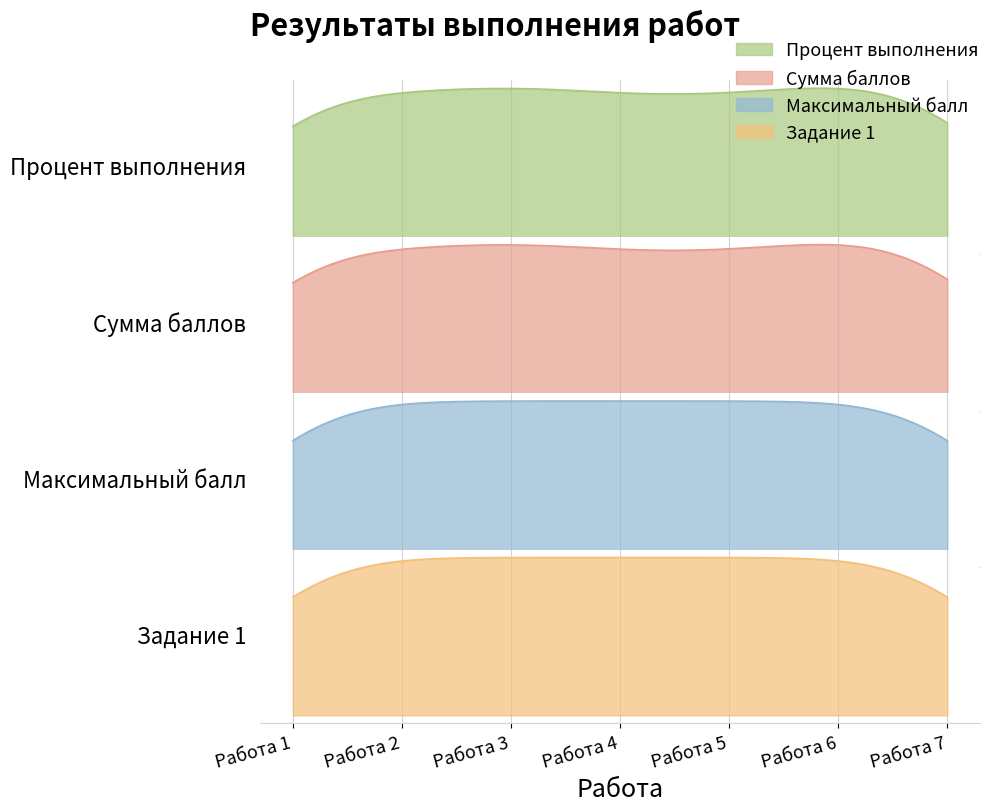

Between Работа 1 and Работа 2, which series saw the biggest shift?

Процент выполнения